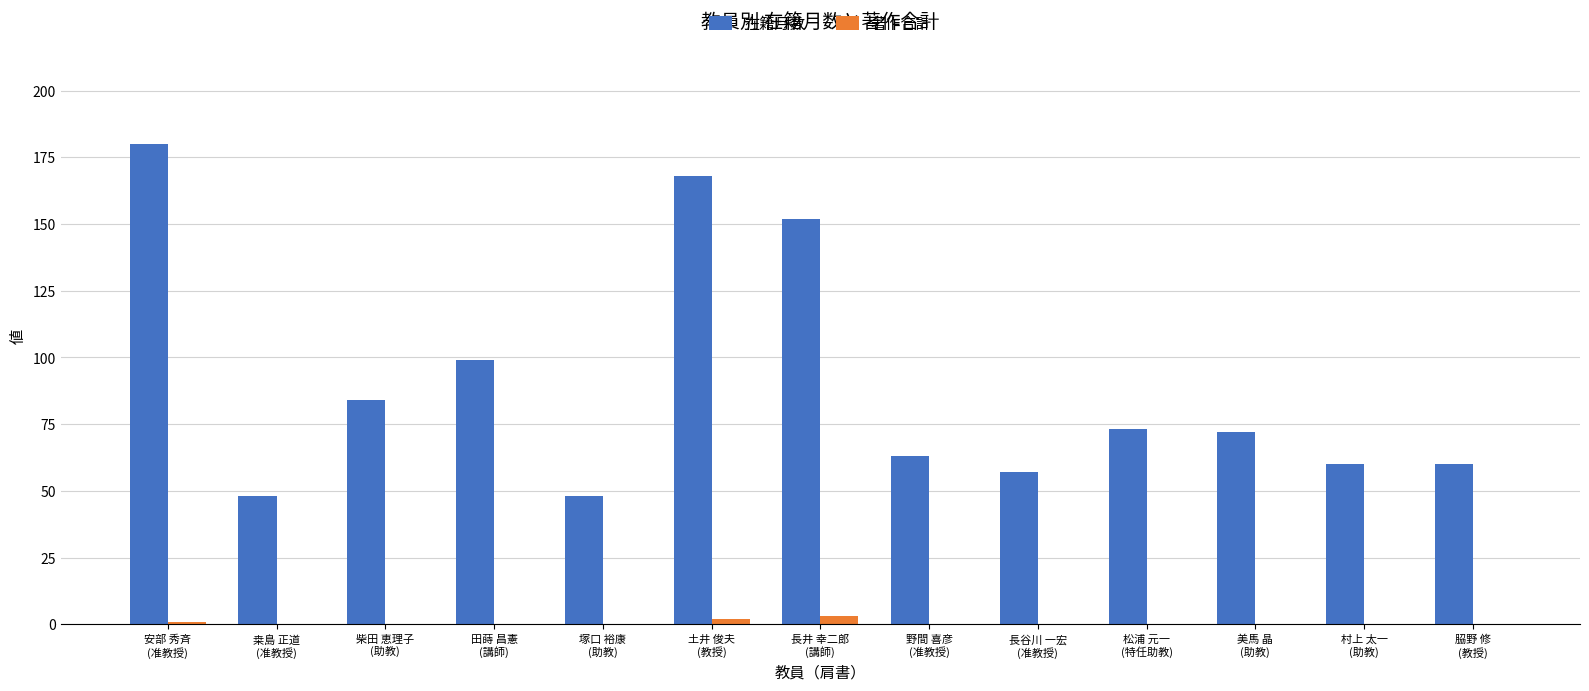

Which label corresponds to the largest value in the chart?

安部 秀斉
(准教授)